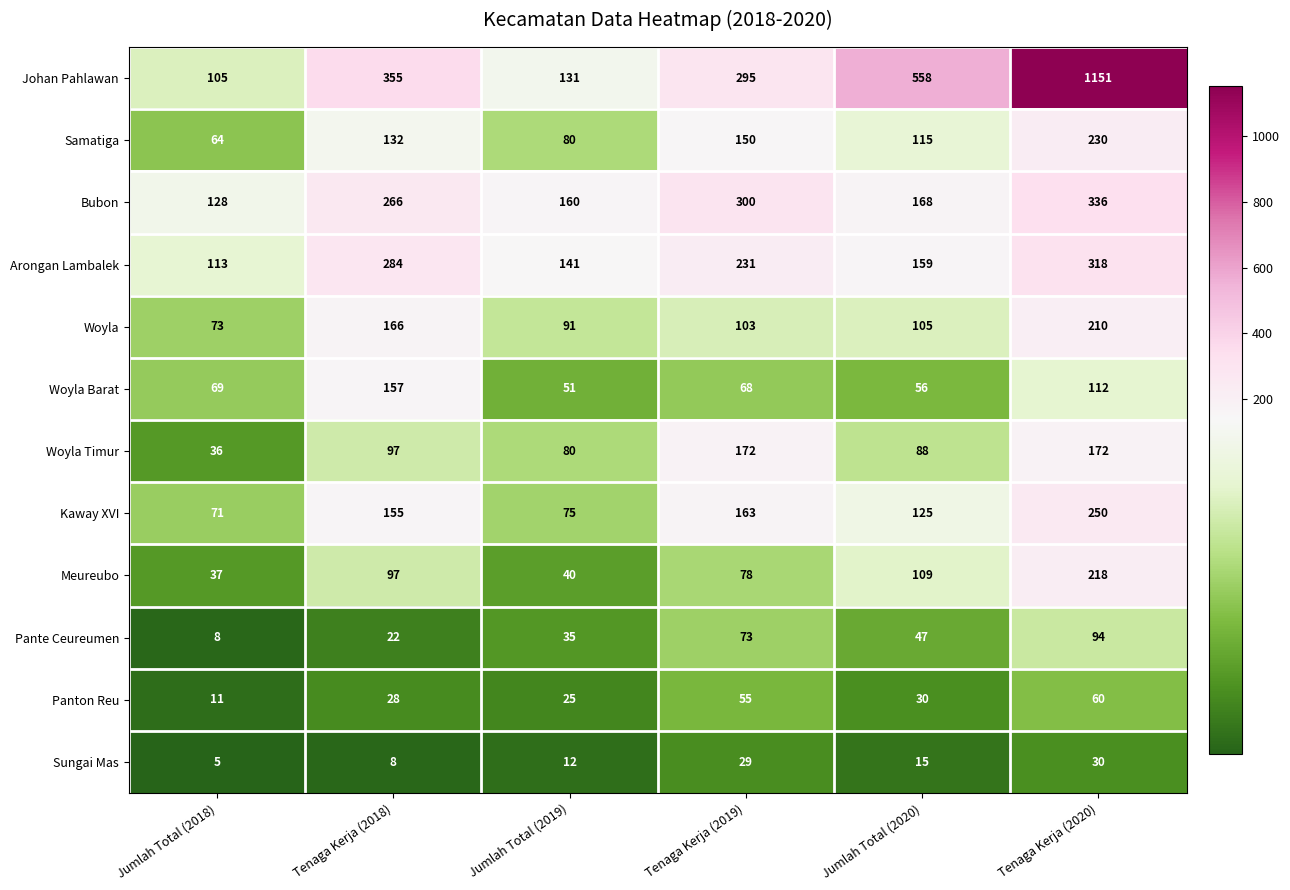

List the series in order of their peak value, highest first.

Johan Pahlawan, Bubon, Arongan Lambalek, Kaway XVI, Samatiga, Meureubo, Woyla, Woyla Timur, Woyla Barat, Pante Ceureumen, Panton Reu, Sungai Mas